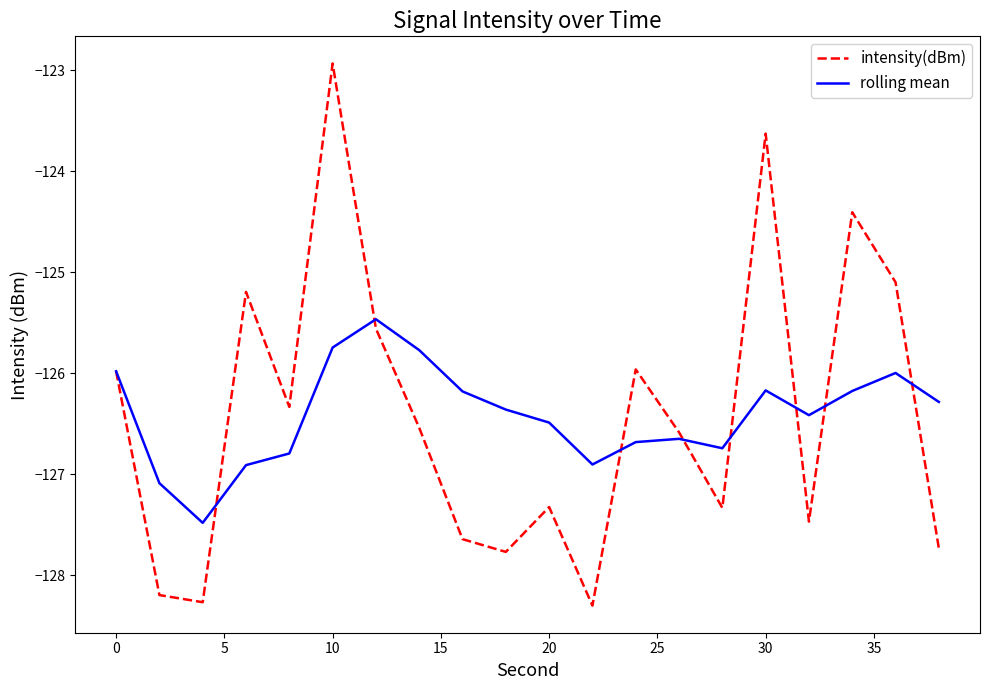

Which series has the widest spread of values?

intensity(dBm)